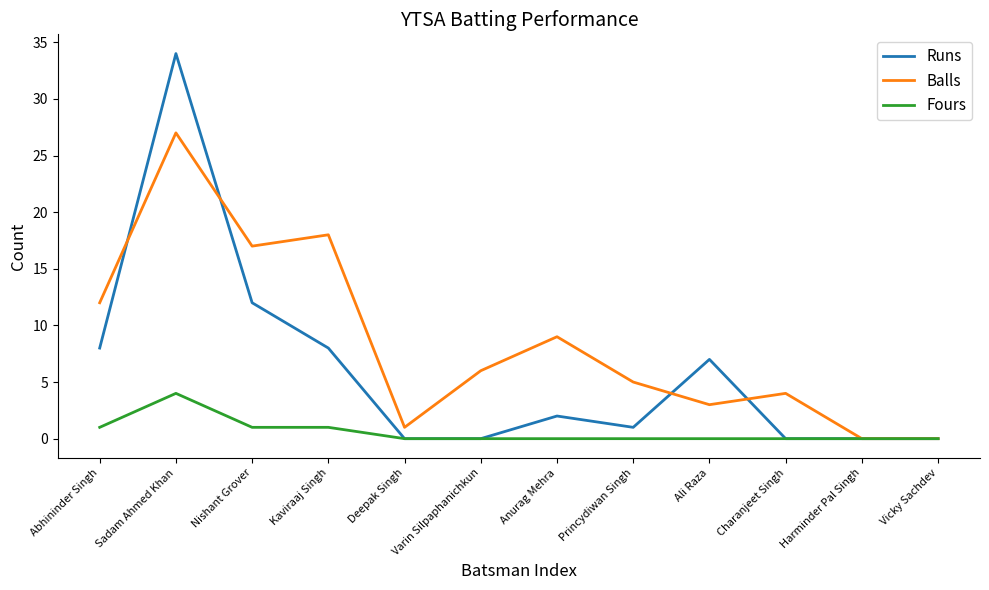

What position from the right is Vicky Sachdev?

1